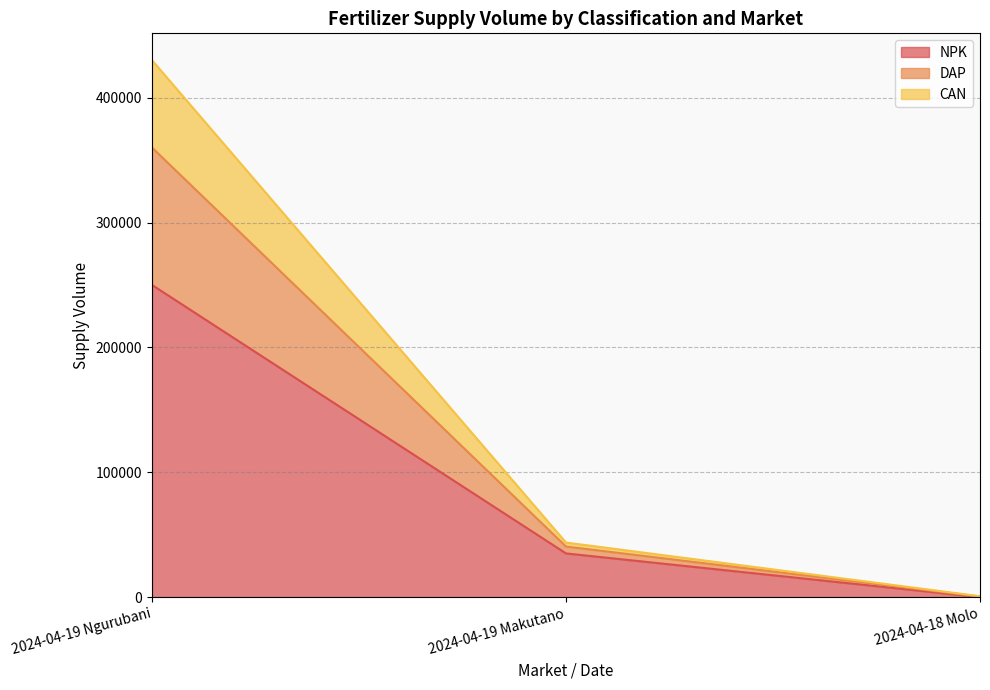

How many lines are shown in the chart?

3